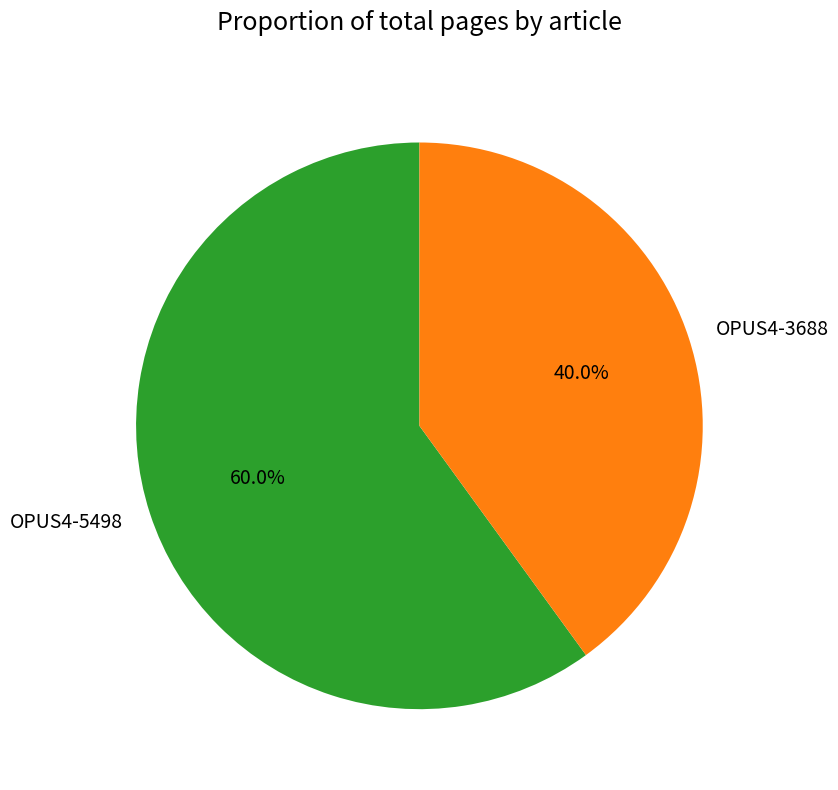

Between OPUS4-5498 and OPUS4-3688, which is larger?

OPUS4-5498